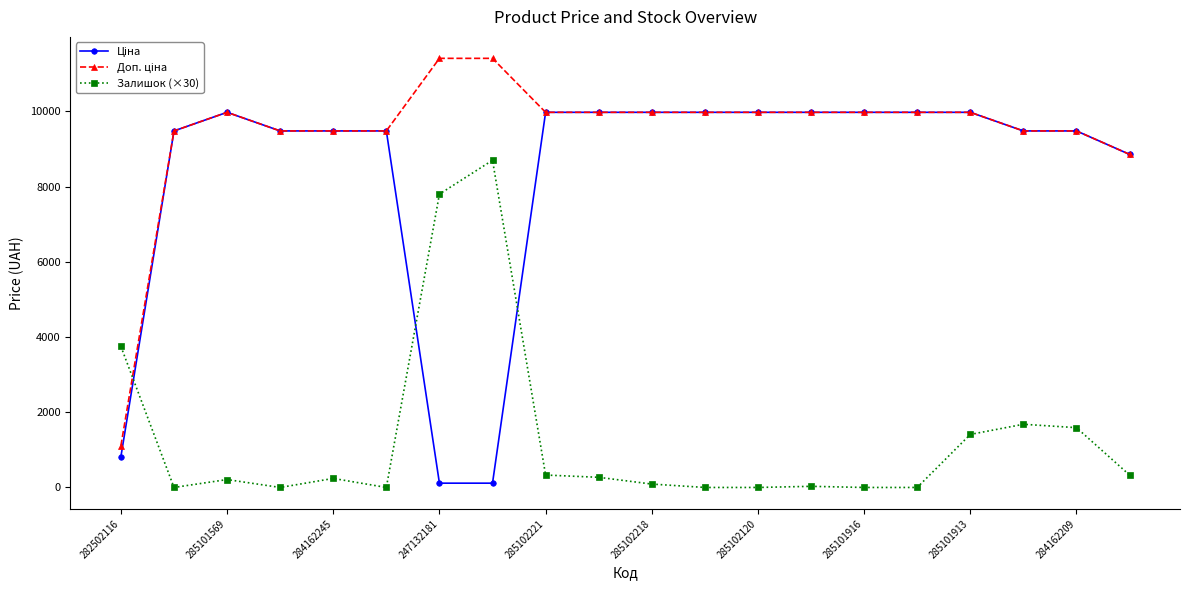

True or false: Залишок (×30) has more than 0 points higher than both neighbors.

True